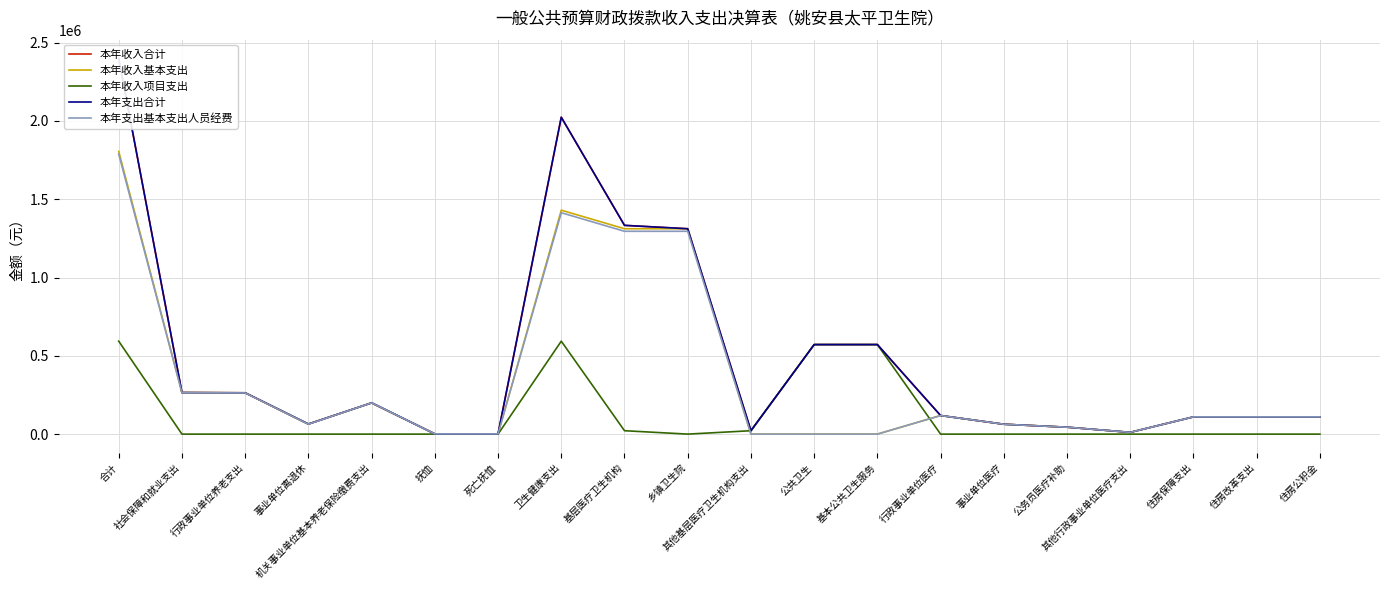

Which series has the widest spread of values?

本年收入合计